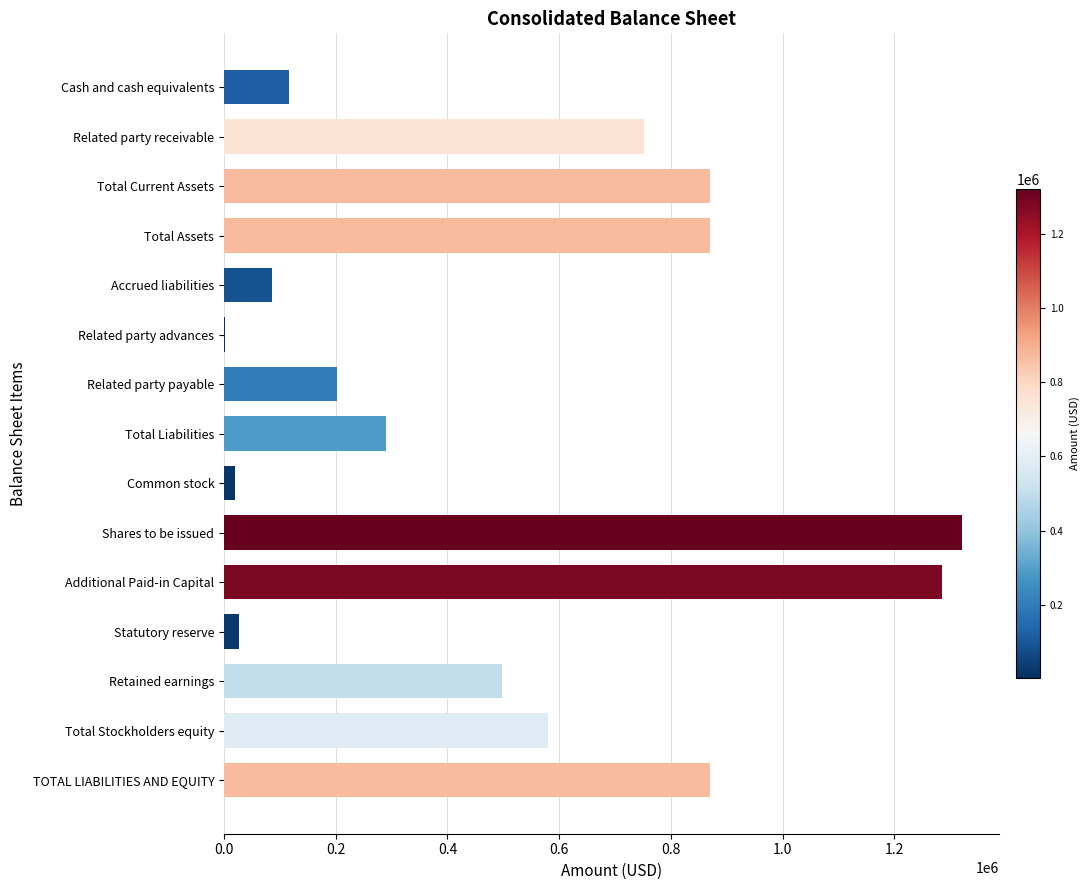

Are the bars grouped side by side (vs. stacked)?

No